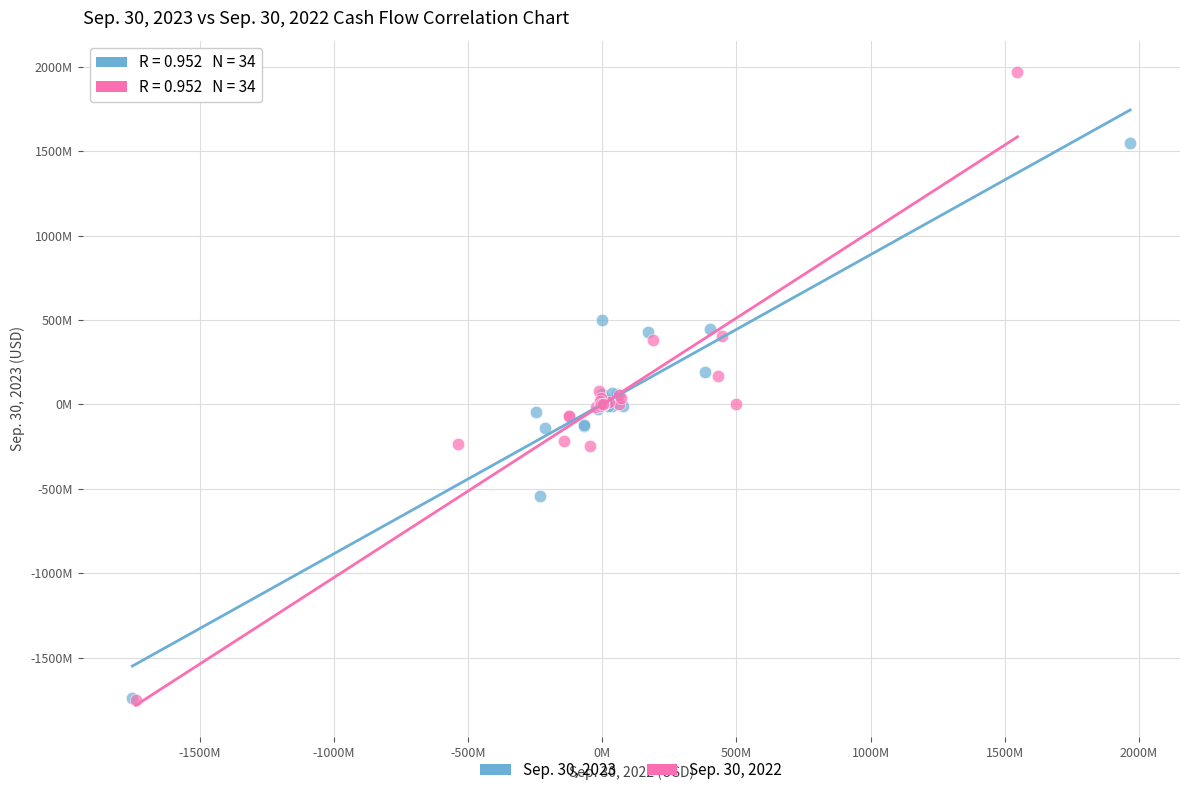

Which series reaches the maximum Y coordinate?

Sep. 30, 2022